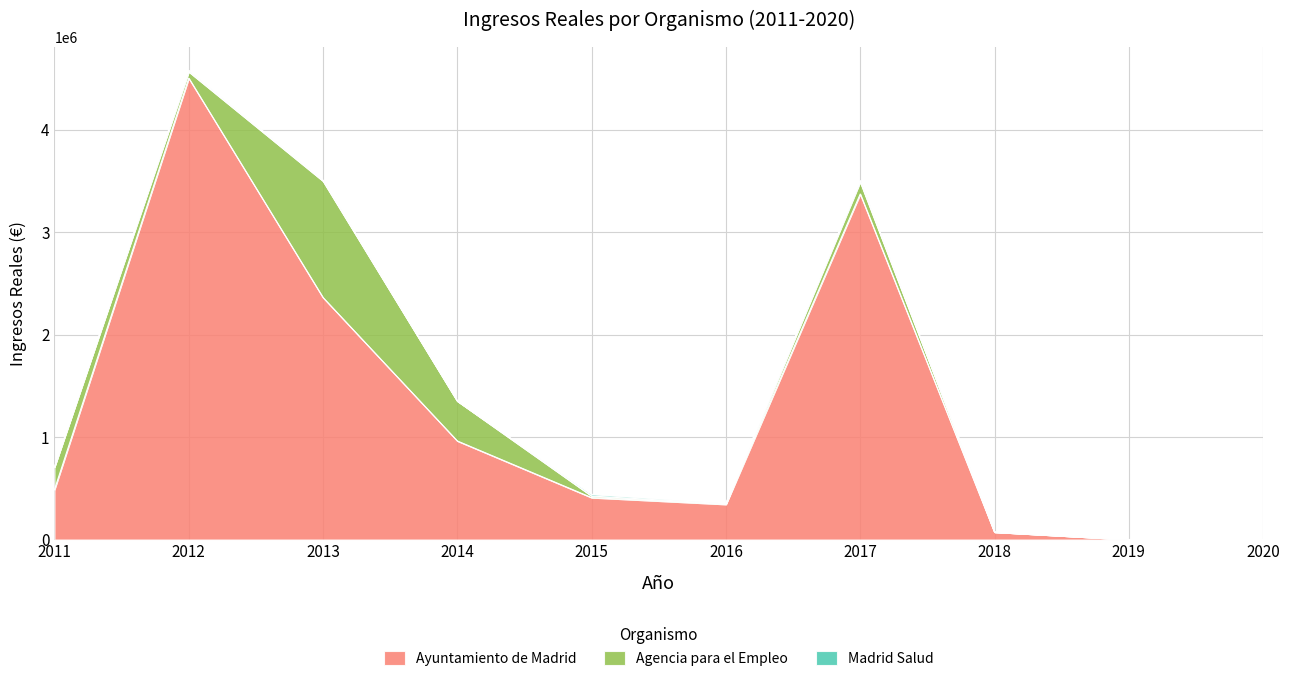

Reading left to right, extract all data points from this chart.

Ayuntamiento de Madrid: 487274.8	4506051.3	2363123.7	962441.1	409081.7	343210.5	3374631.2	72565.2	0.0	0.0
Agencia para el Empleo: 220743.6	62095.5	1137381.2	389245.1	15649.0	6524.4	118496.3	0.0	0.0	0.0
Madrid Salud: 0.0	13297.8	8250.0	0.0	17019.8	7643.0	12898.7	0.0	0.0	0.0